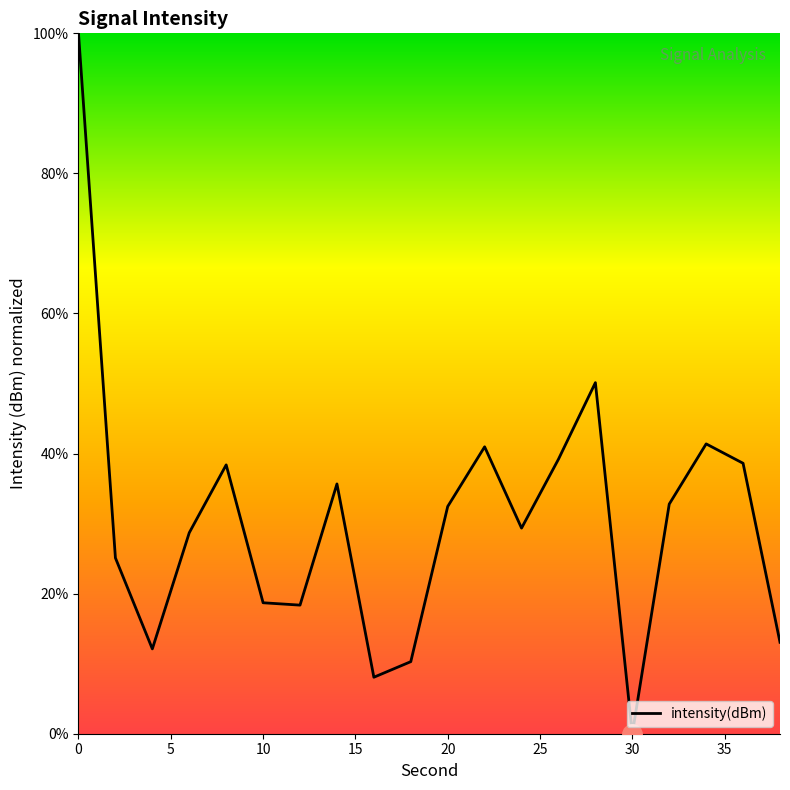

What is the difference between the maximum and minimum values?

100.0